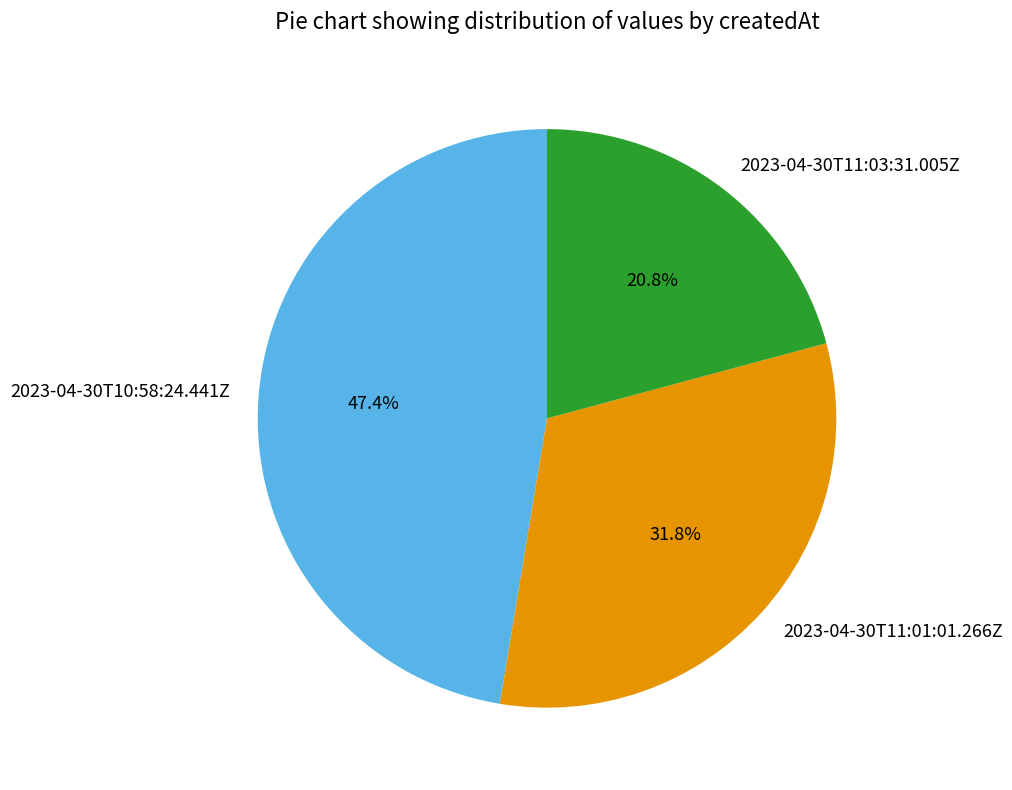

Which slice is the smallest?

2023-04-30T11:03:31.005Z